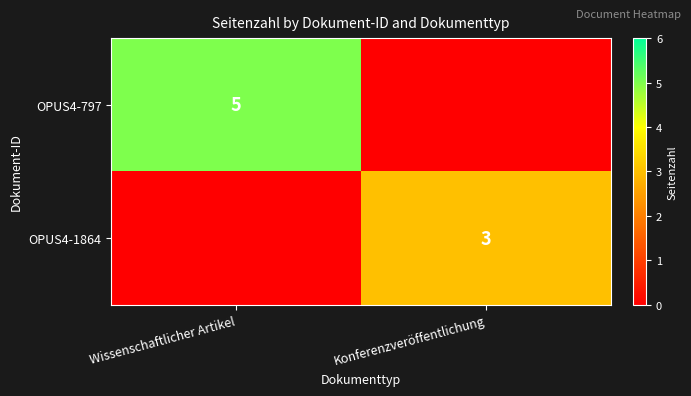

The value of OPUS4-797 at Wissenschaftlicher Artikel is 5. True or false?

True